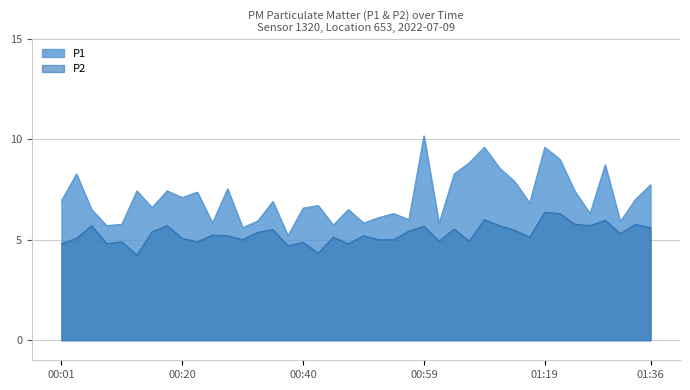

True or false: P1 and P2 intersect in this chart.

False